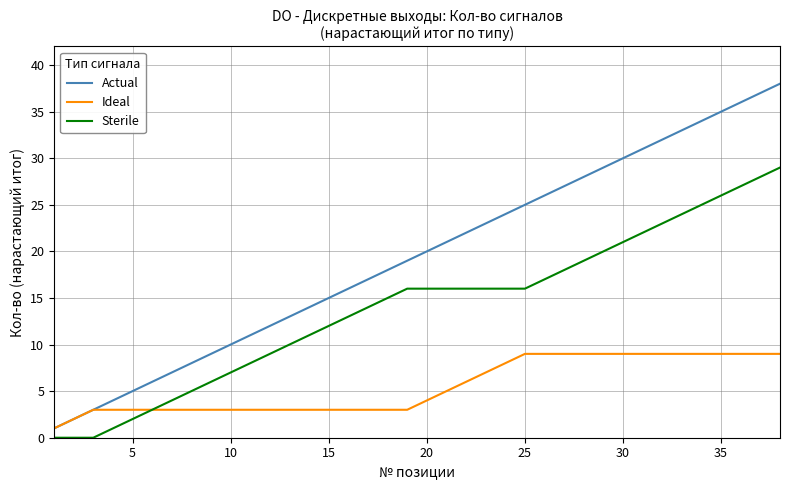

How many lines are shown in the chart?

3